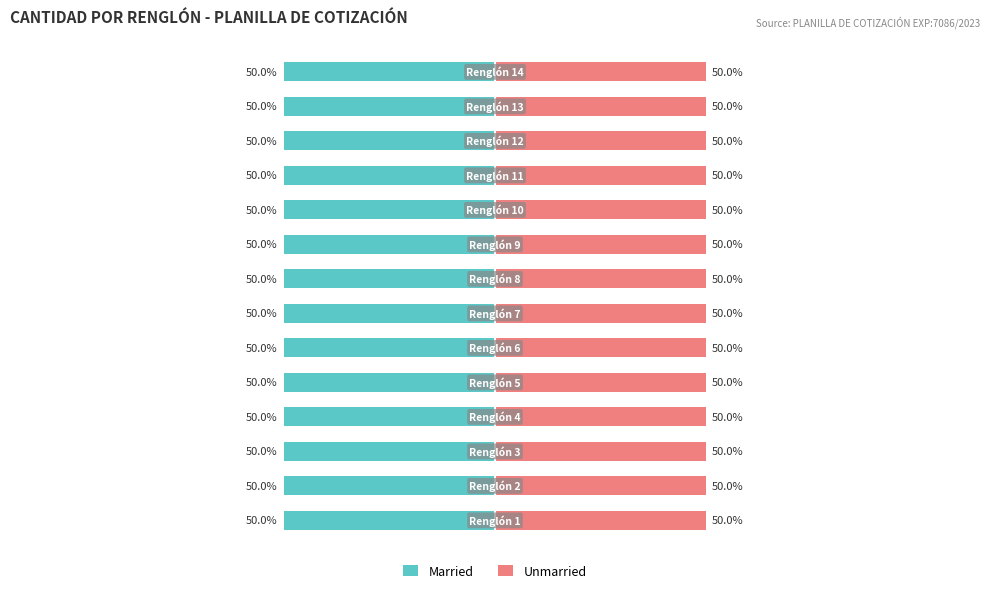

How many bars are there in each group?

2